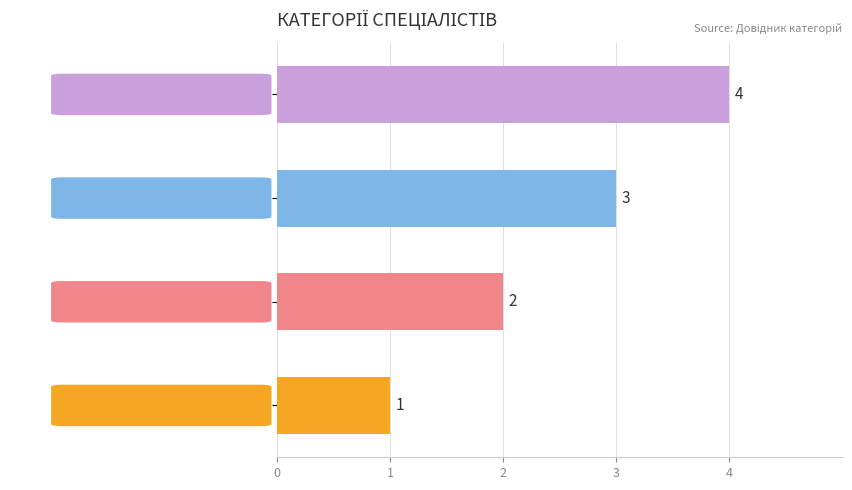

How many values are between 2 and 4?

3